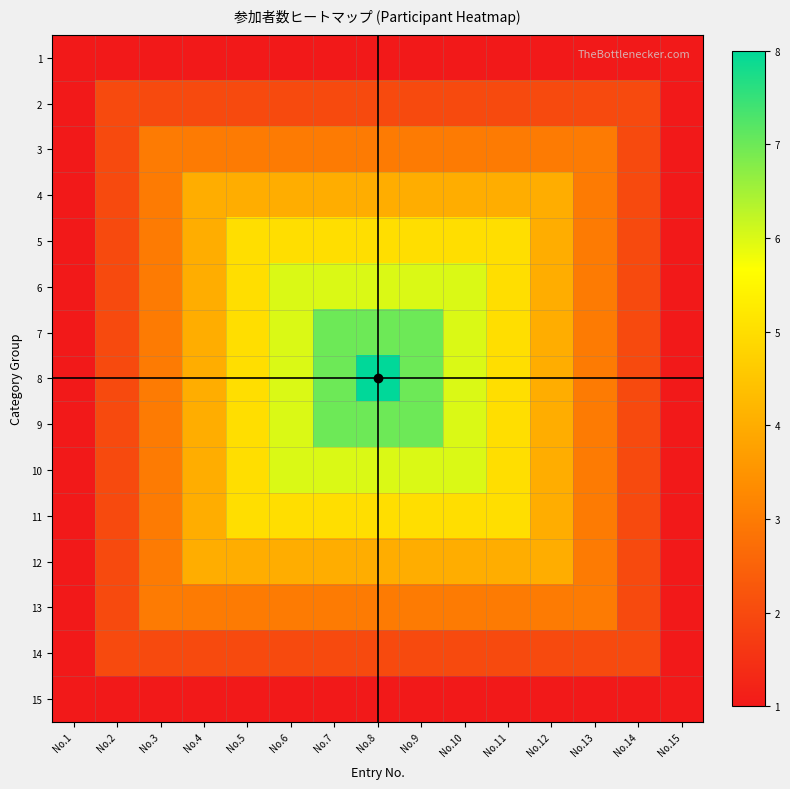

List the series in order of their peak value, lowest first.

1, 15, 2, 14, 3, 13, 4, 12, 5, 11, 6, 10, 7, 9, 8